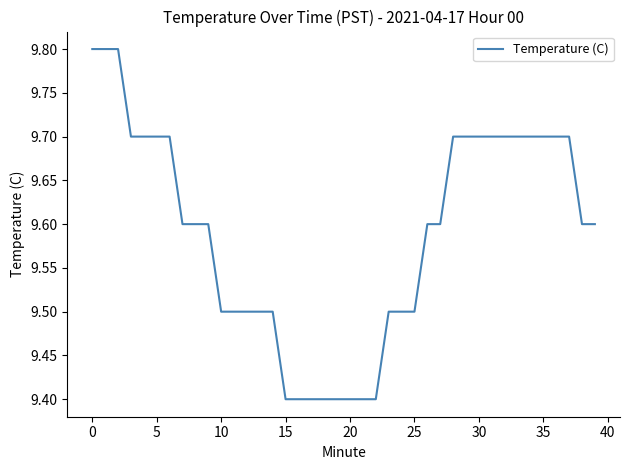

What is the difference between the maximum and minimum values?

0.4